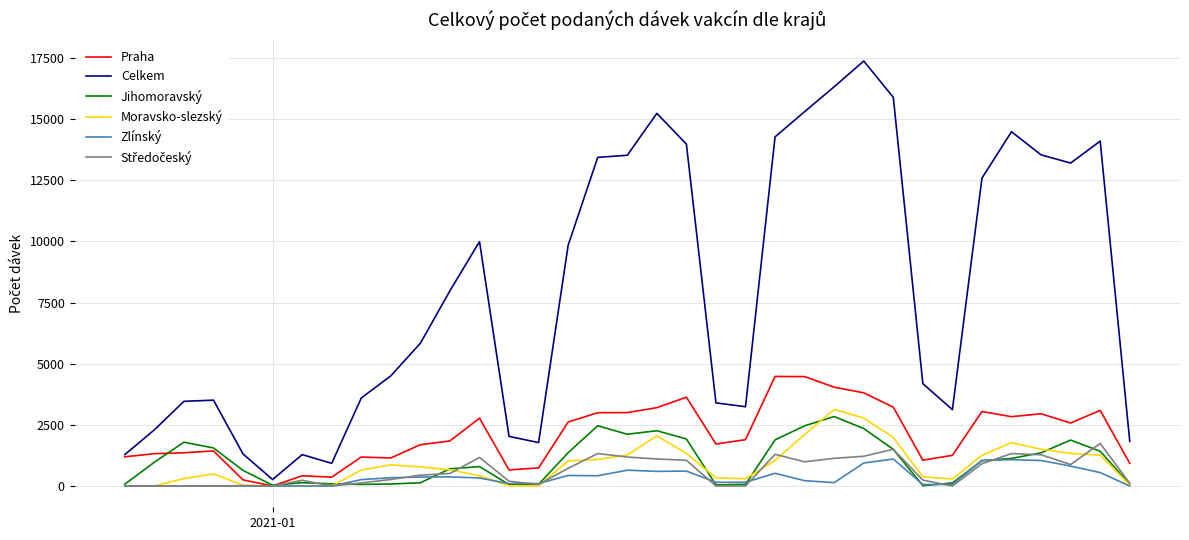

What is the greatest value displayed?

17370